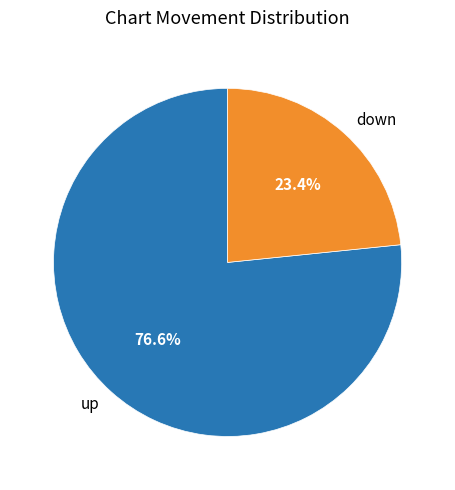

How much of the chart is everything except down?

76.6%